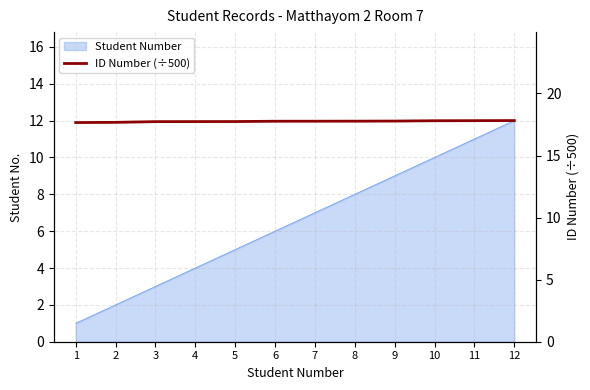

What is the value of the 10th point from the left?

17.8